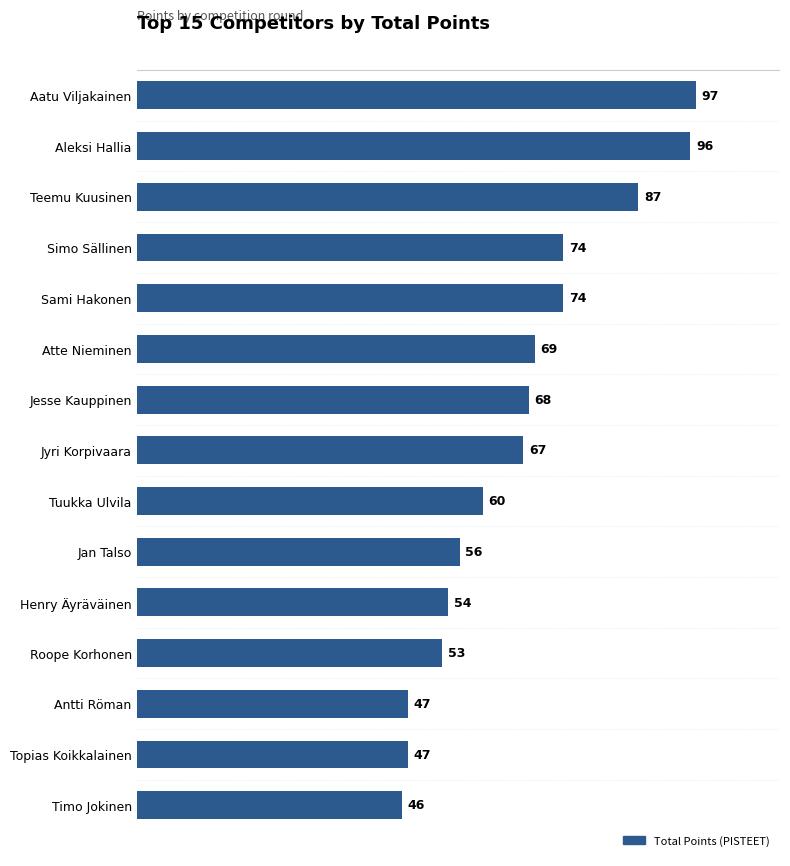

At which category does the chart reach its minimum across all series?

Timo Jokinen